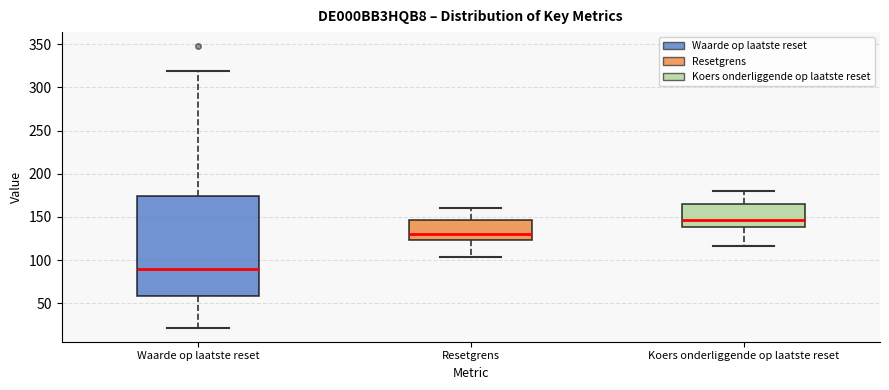

Where is the upper edge of the box for Resetgrens on the y-axis? The values are not printed on the chart, so give them approximately, as read against the axis.

145